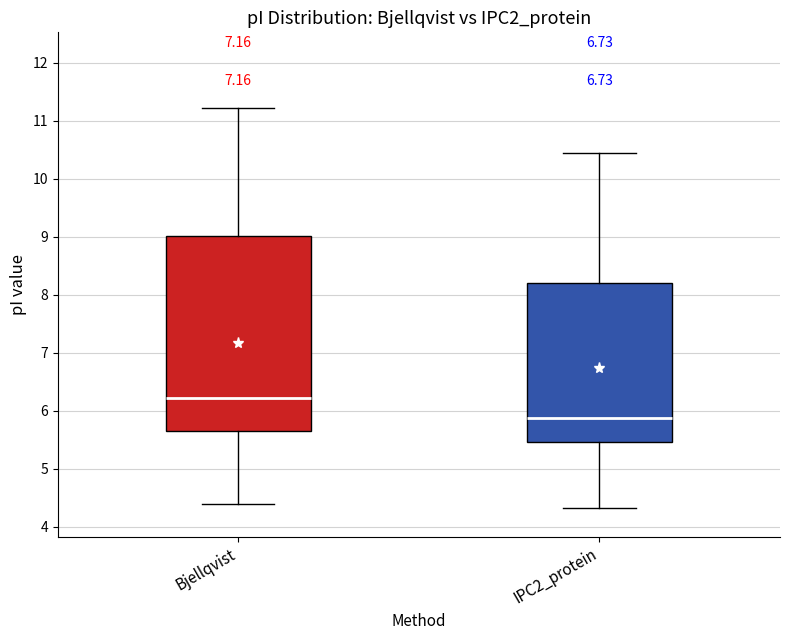

Which box's median line is the lowest?

IPC2_protein